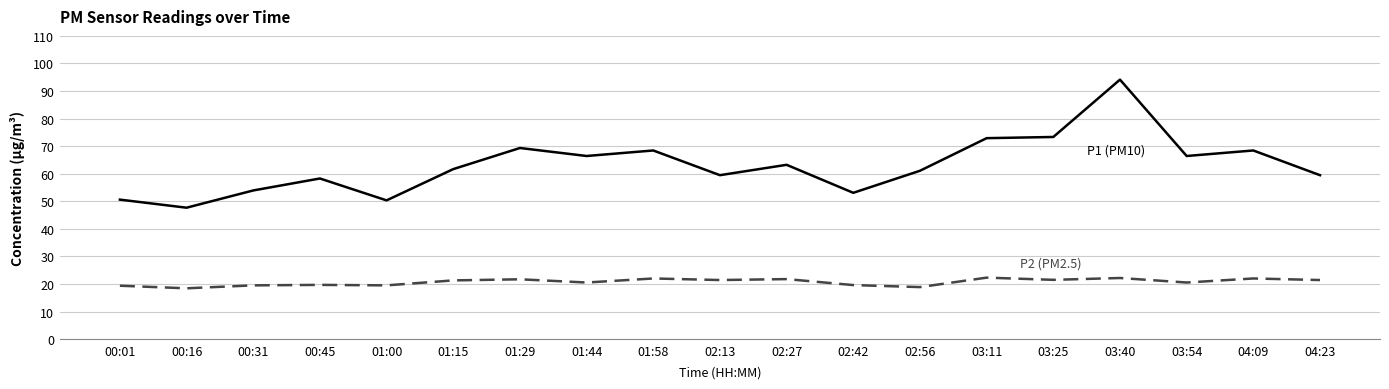

What is the maximum value shown in the chart?

94.1